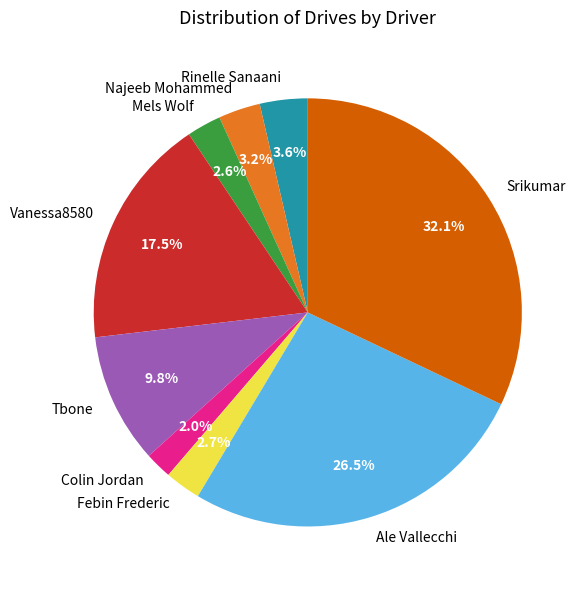

Approximately how many times larger is the value at Tbone compared to Ale Vallecchi?

0.4